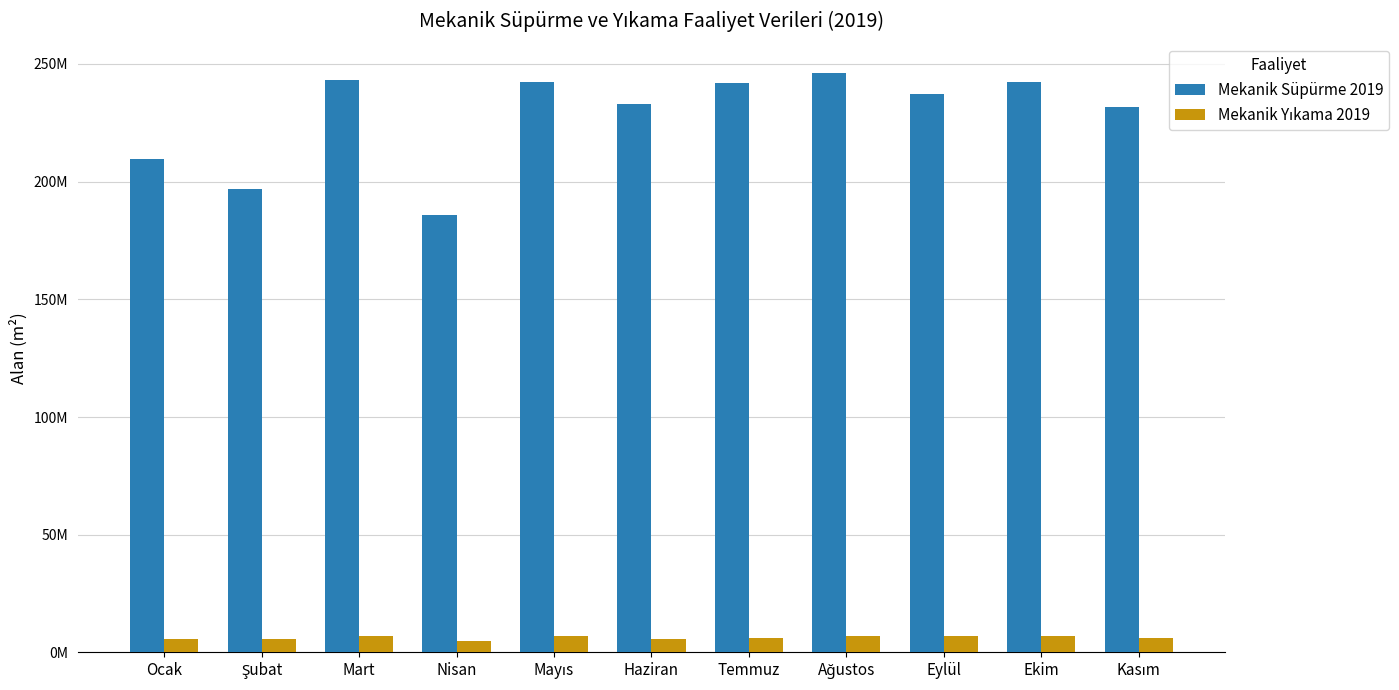

Reading left to right, extract all data points from this chart.

Mekanik Süpürme 2019: Ocak=209404297.0	Şubat=196681490.0	Mart=242956777.0	Nisan=185932885.0	Mayıs=242301360.5	Haziran=232910160.0	Temmuz=241711197.0	Ağustos=246245686.0	Eylül=237147733.0	Ekim=242085479.0	Kasım=231839900.0
Mekanik Yıkama 2019: Ocak=5930000.0	Şubat=5680000.0	Mart=7180000.0	Nisan=4710000.0	Mayıs=7010000.0	Haziran=5670000.0	Temmuz=6130000.0	Ağustos=6850000.0	Eylül=6990000.0	Ekim=7070000.0	Kasım=6300000.0